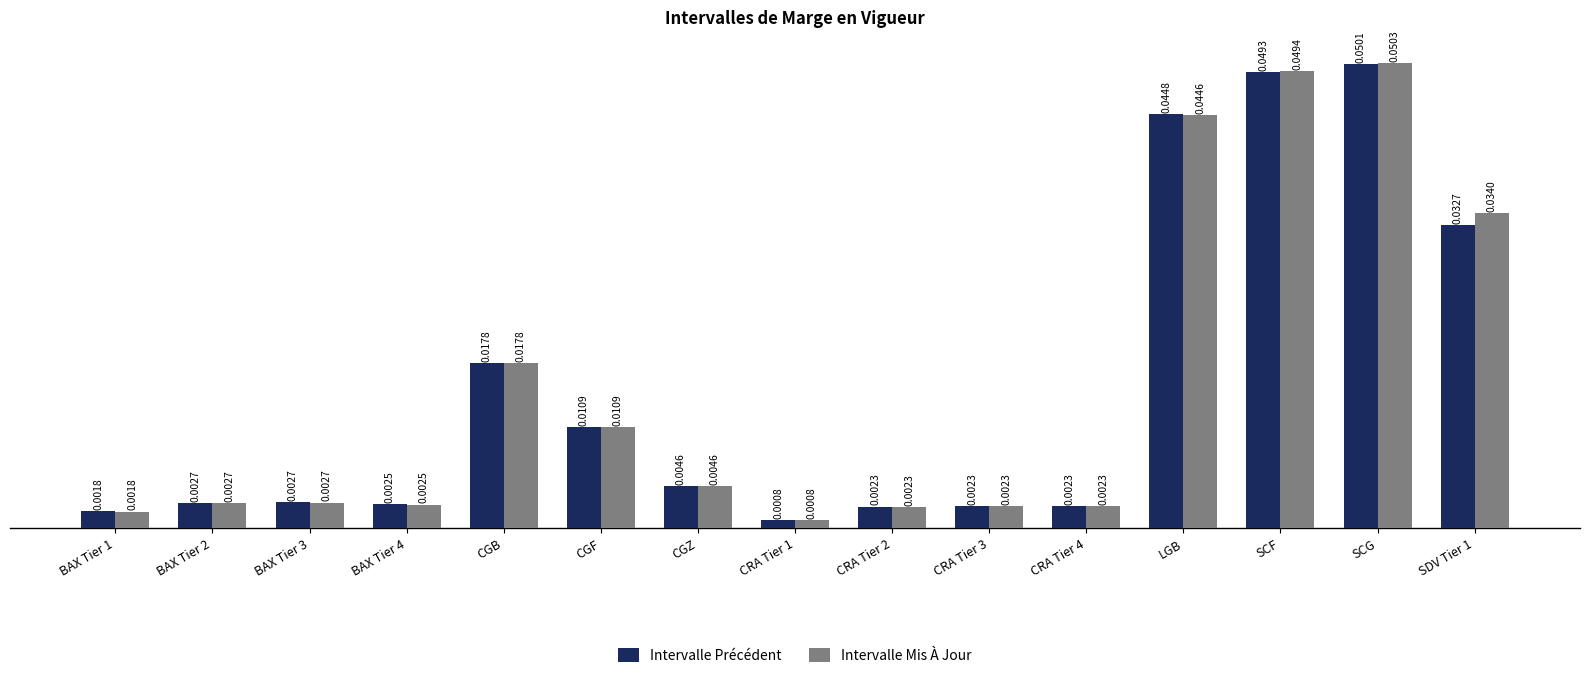

Which category has the highest value across all series?

SCG